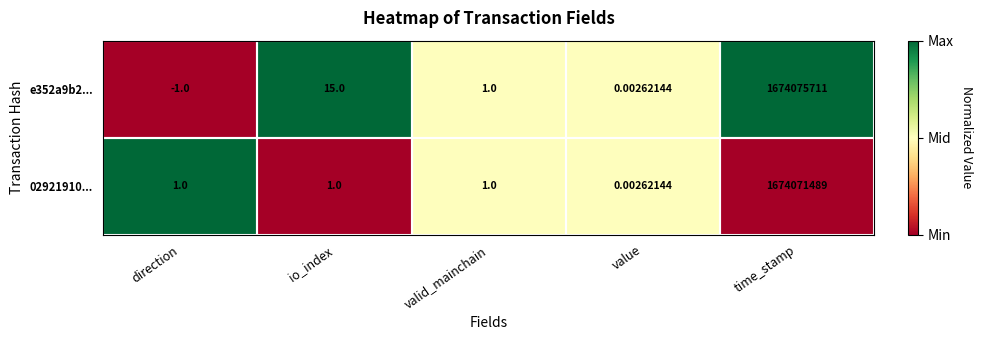

Is the value of 02921910... at value greater than the value of e352a9b2... at direction?

Yes